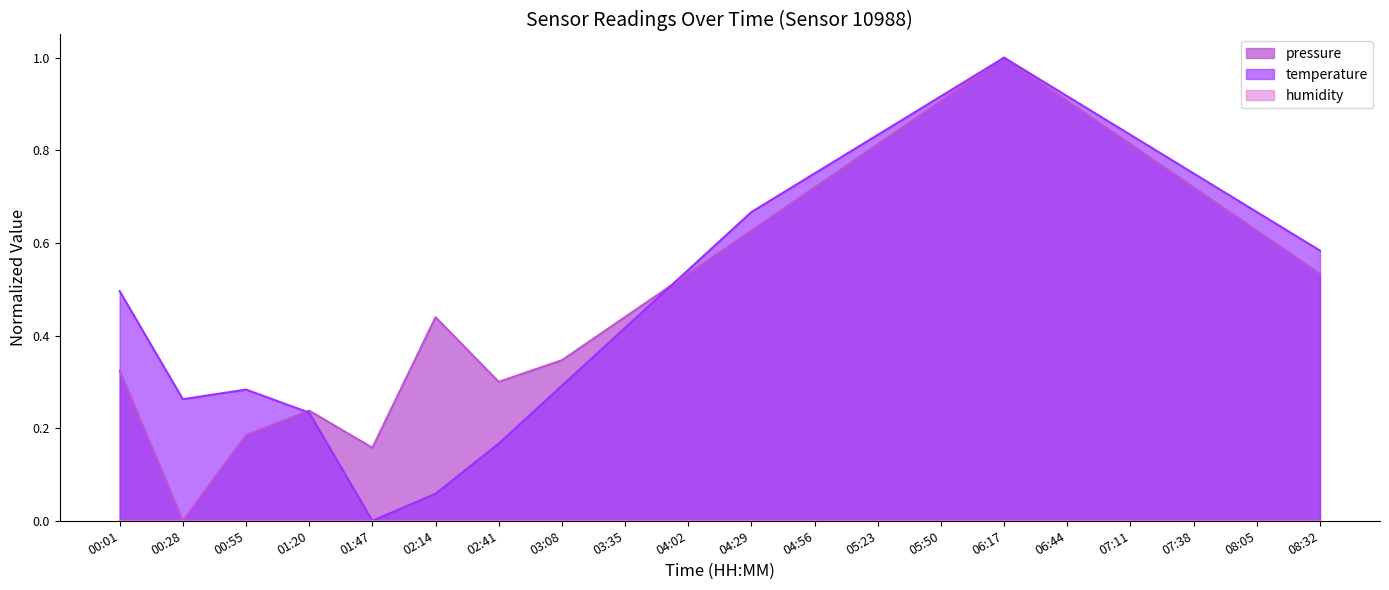

True or false: temperature has more than 1 points higher than both neighbors.

True